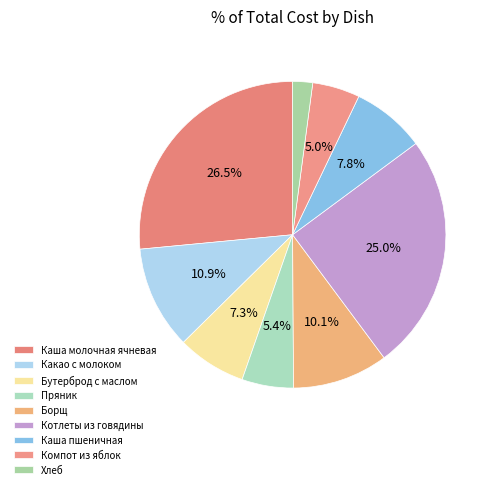

Which has a higher value, Компот из яблок or Каша пшеничная?

Каша пшеничная